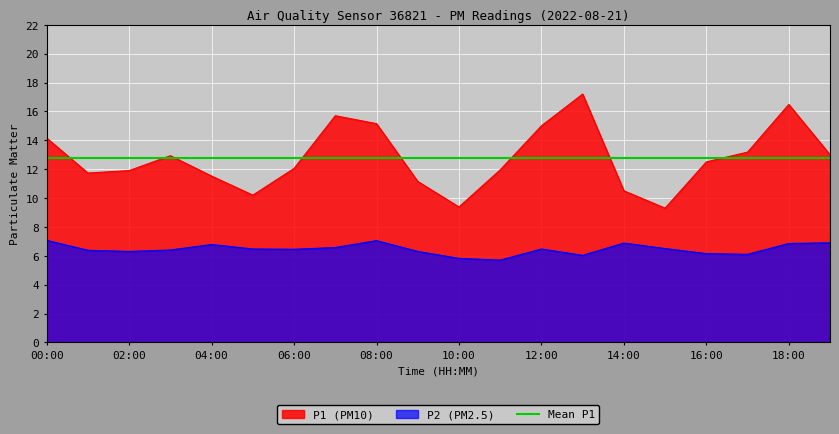

At how many categories does at least one series exceed 10?

18